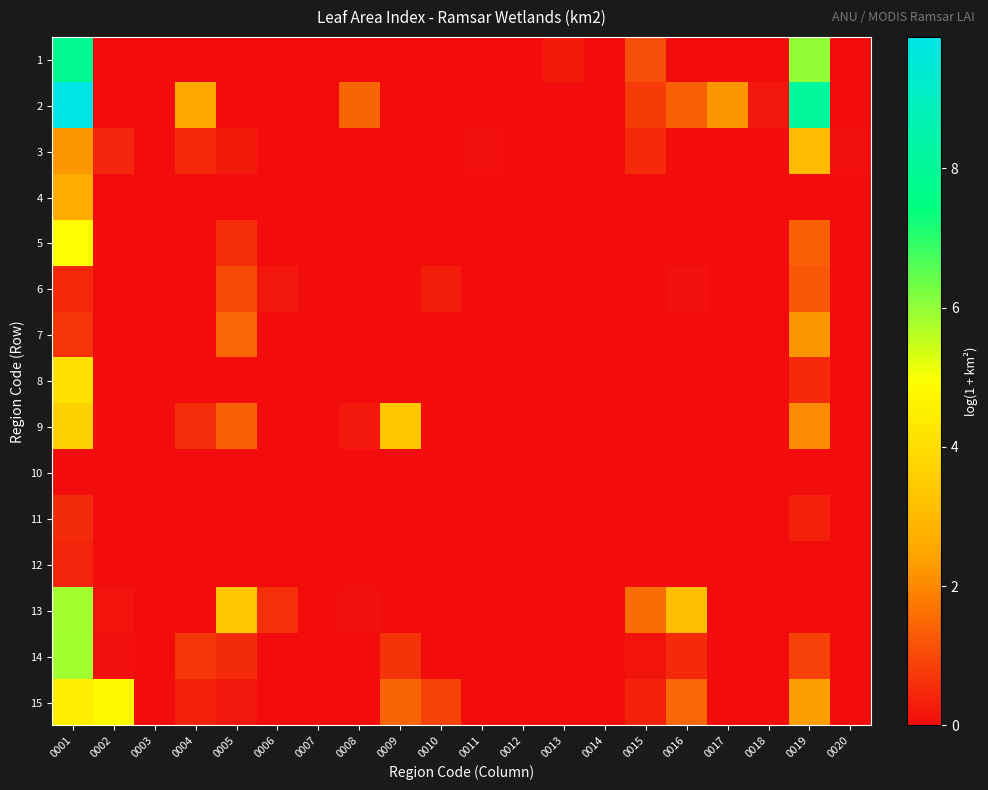

Which has a higher value, 0013 or 0008?

0013